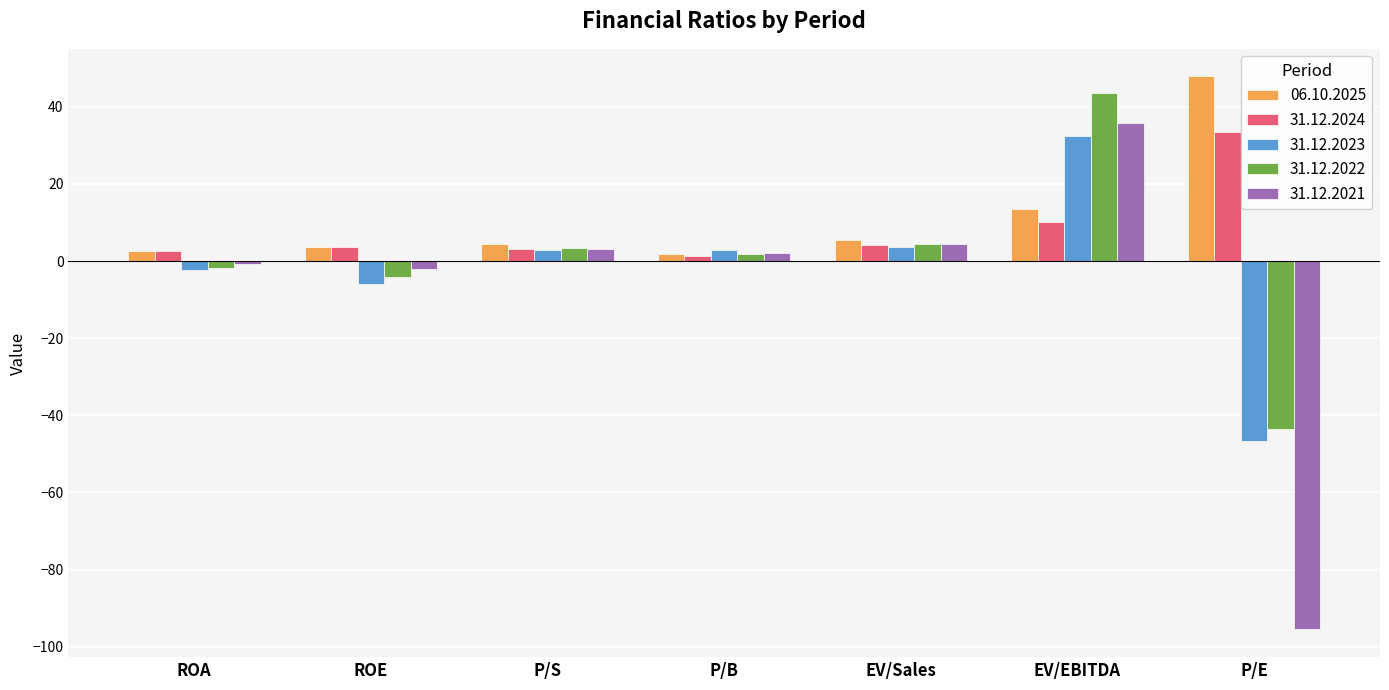

True or false: 06.10.2025 has a value of 78.4 at P/E.

False